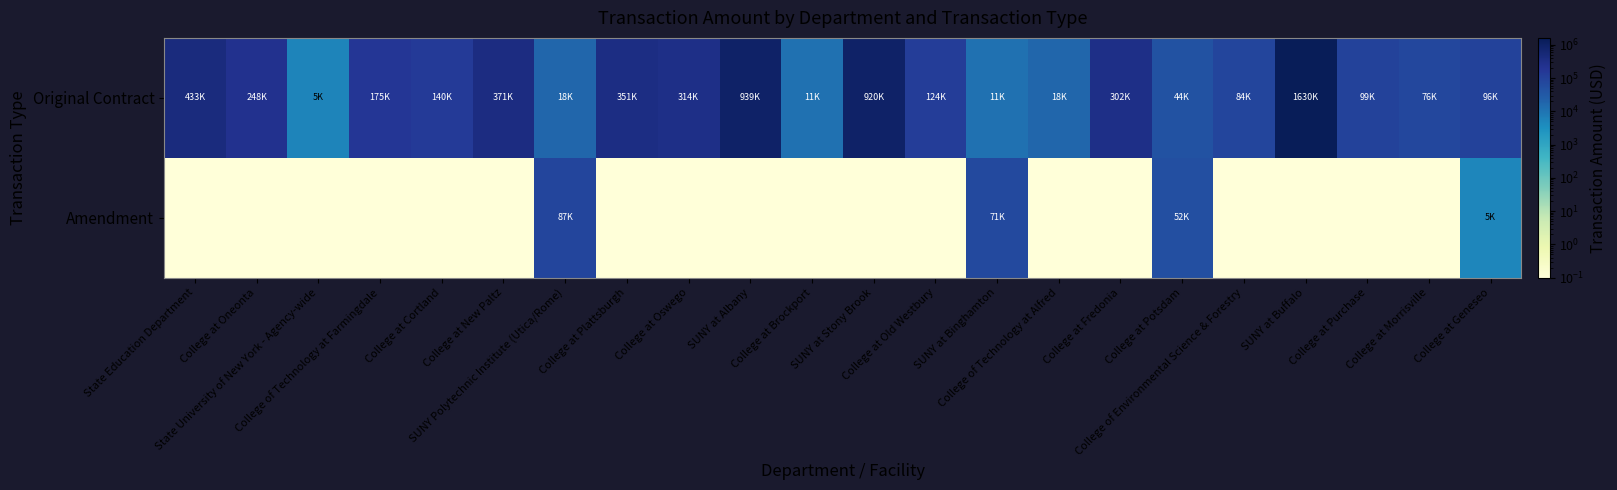

What is the total value across all series at College at New Paltz?

371099.4